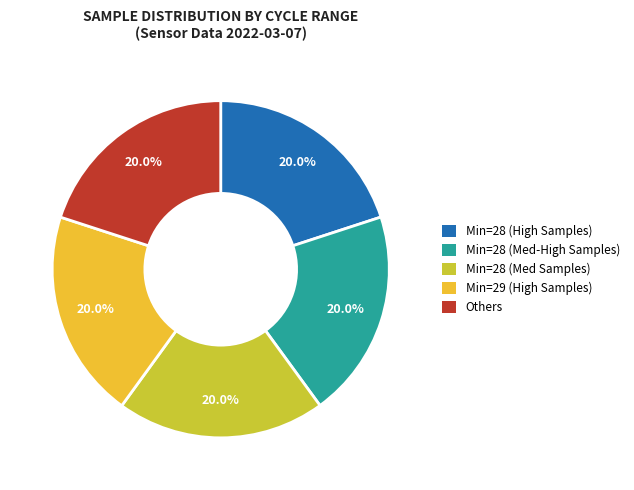

Is there any slice that represents more than half of the pie?

No